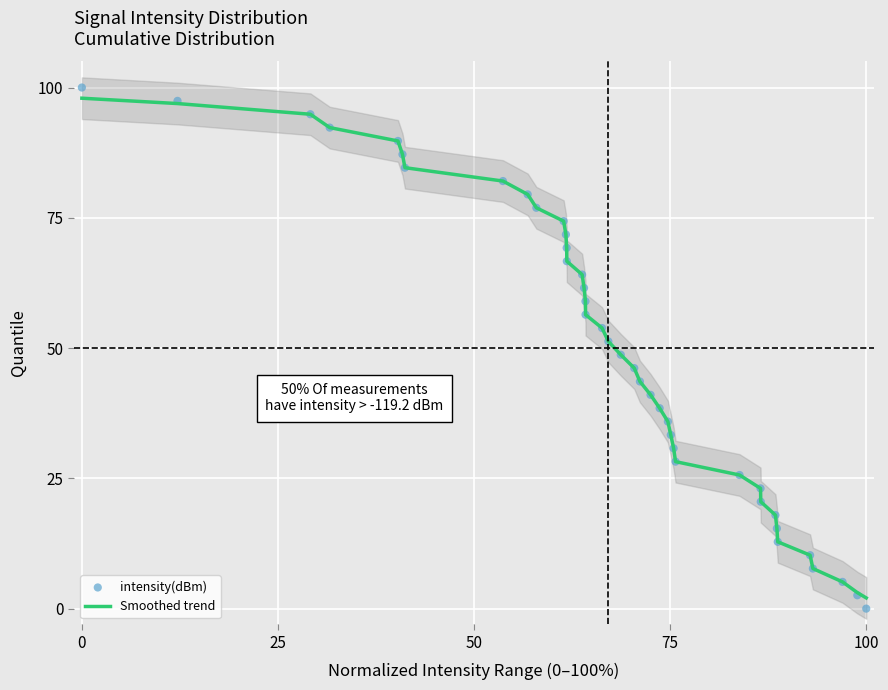

At how many categories does at least one series exceed 16?

33